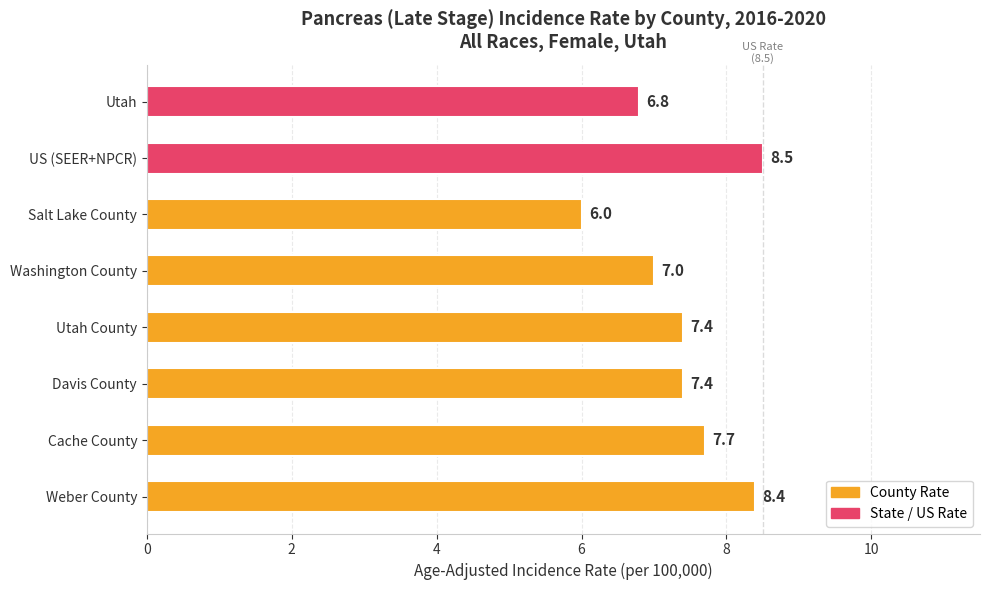

What is the difference between the second highest and minimum values?

2.4